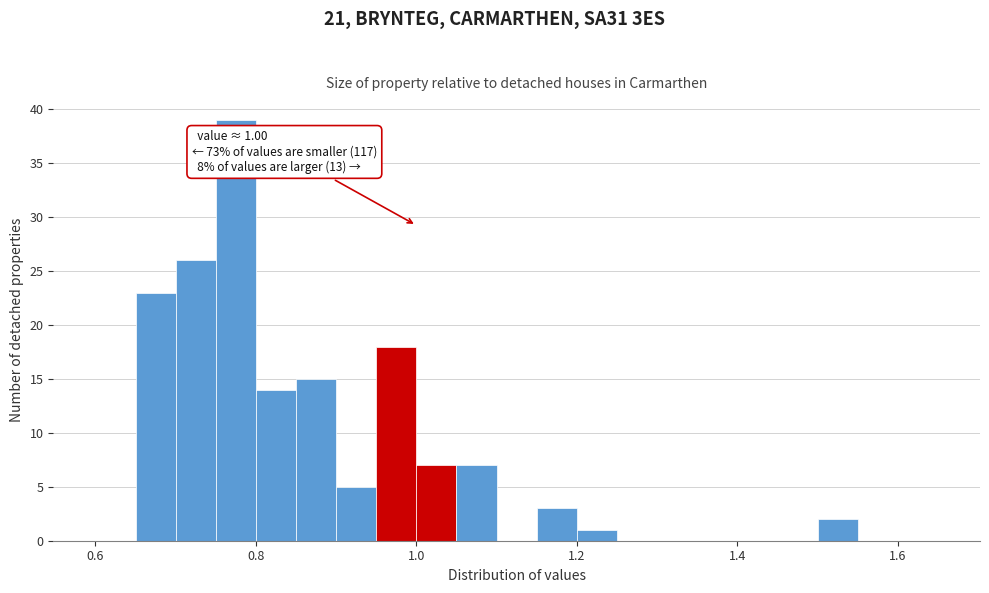

Read against the x-axis, roughly where is the centre of the tallest bar?

0.78